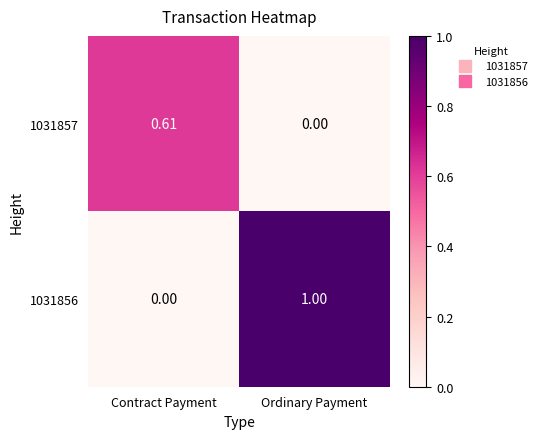

At which label does 1031857 reach its peak?

Contract Payment